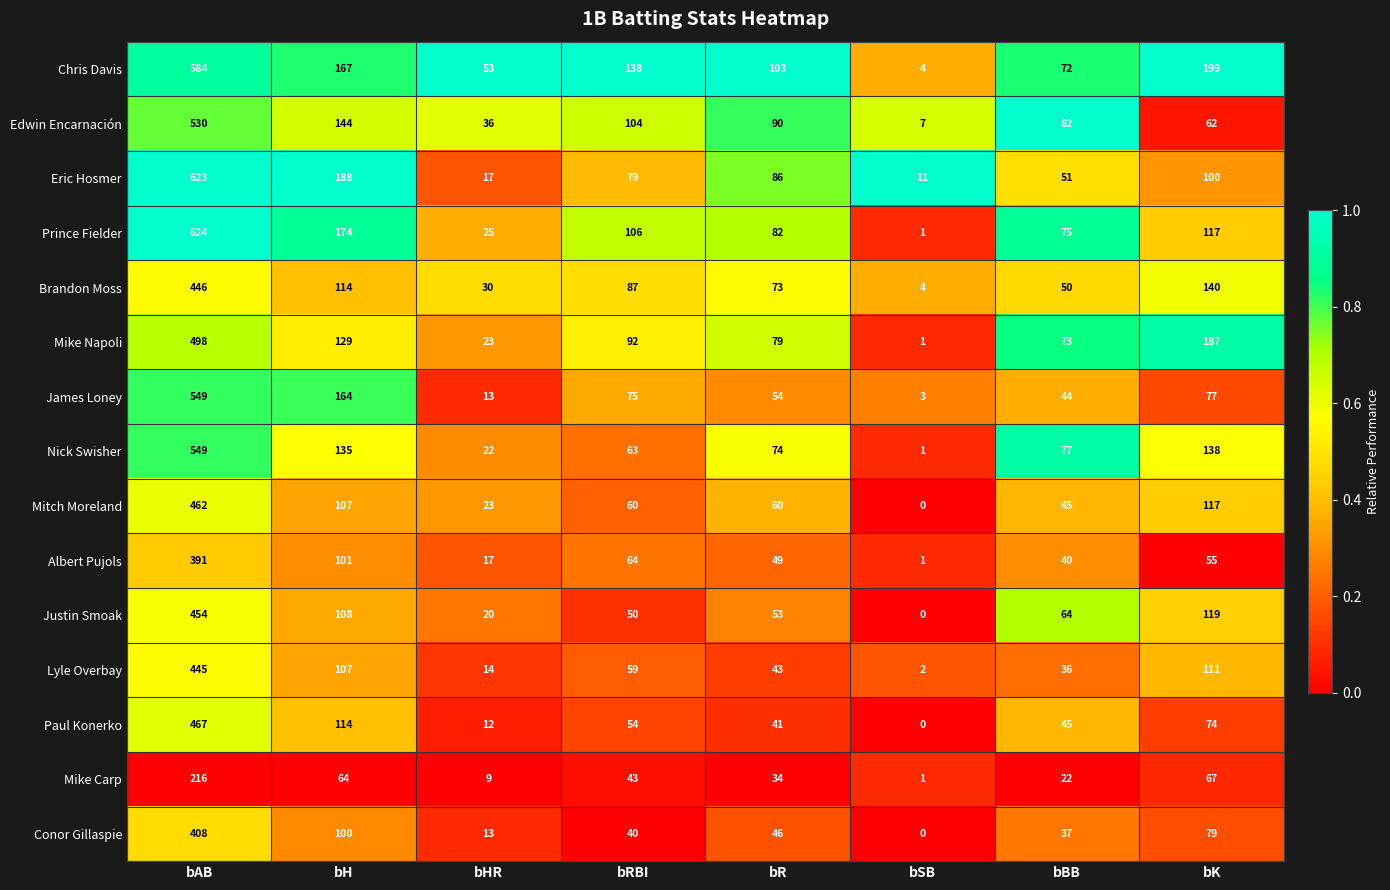

Which series has the largest range (max minus min)?

Prince Fielder